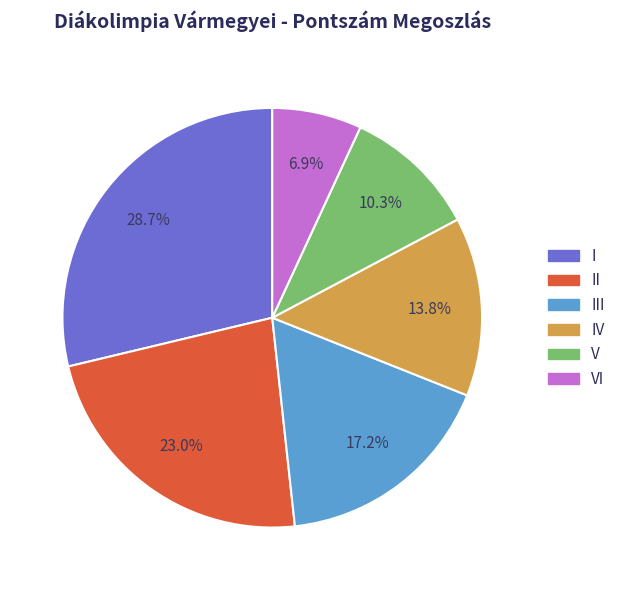

Is there a majority slice in this chart?

No